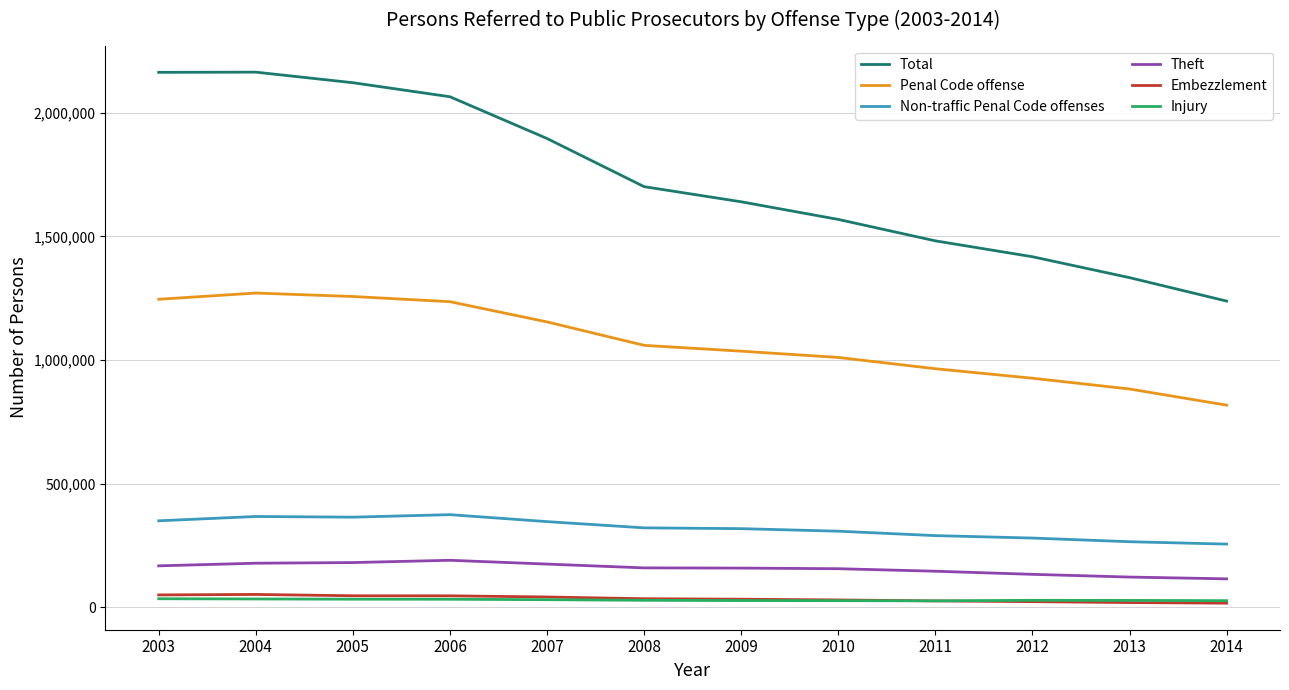

What is the total value across all series at 2010?

3097807